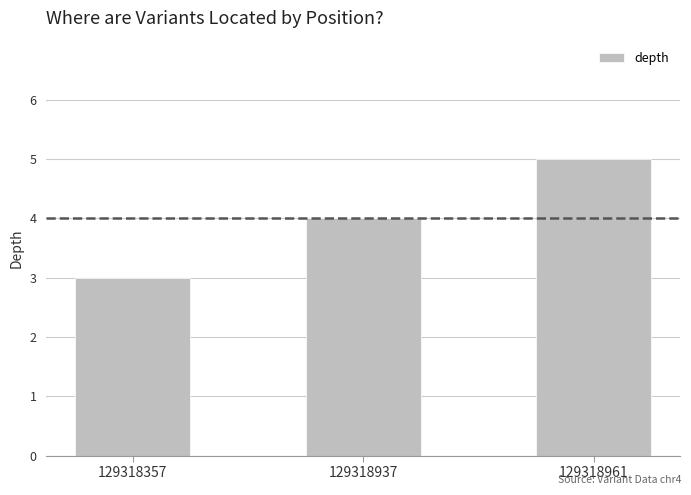

What is the value of the 3rd bar from the left?

5